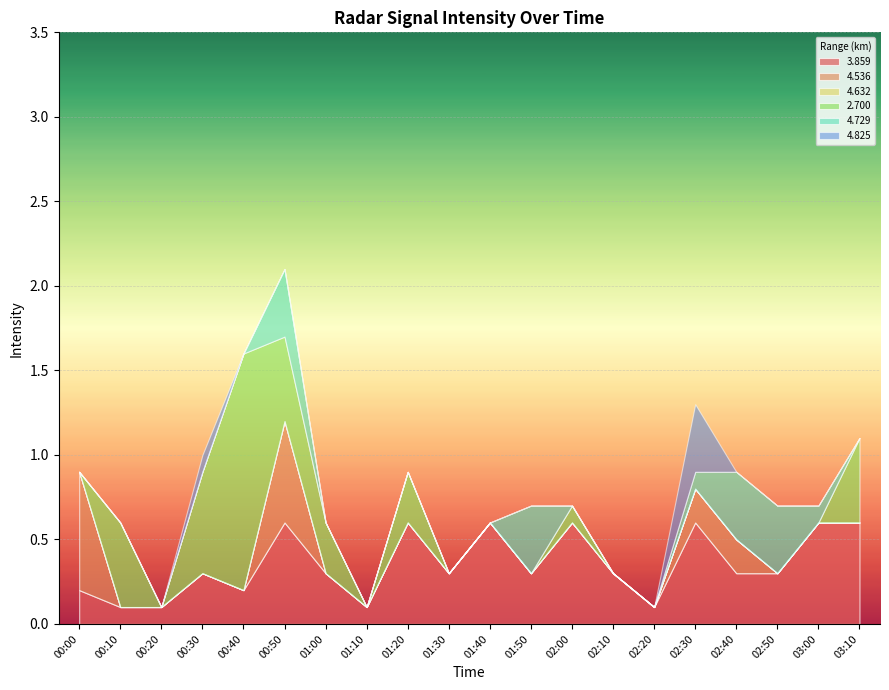

The value of 4.632 at 01:20 is 0.0. True or false?

True